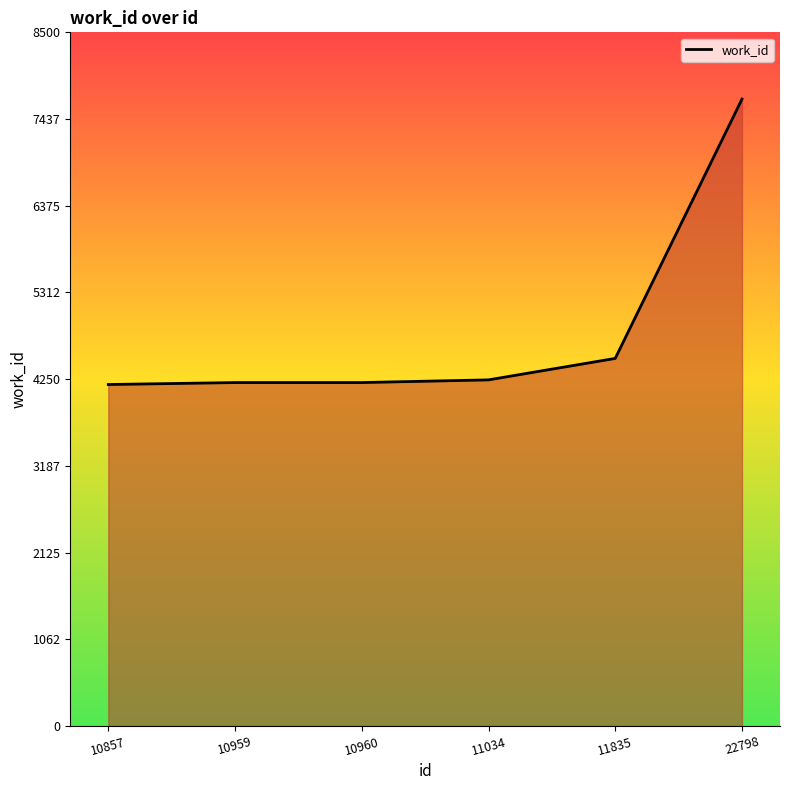

Which category has the highest value across all series?

22798